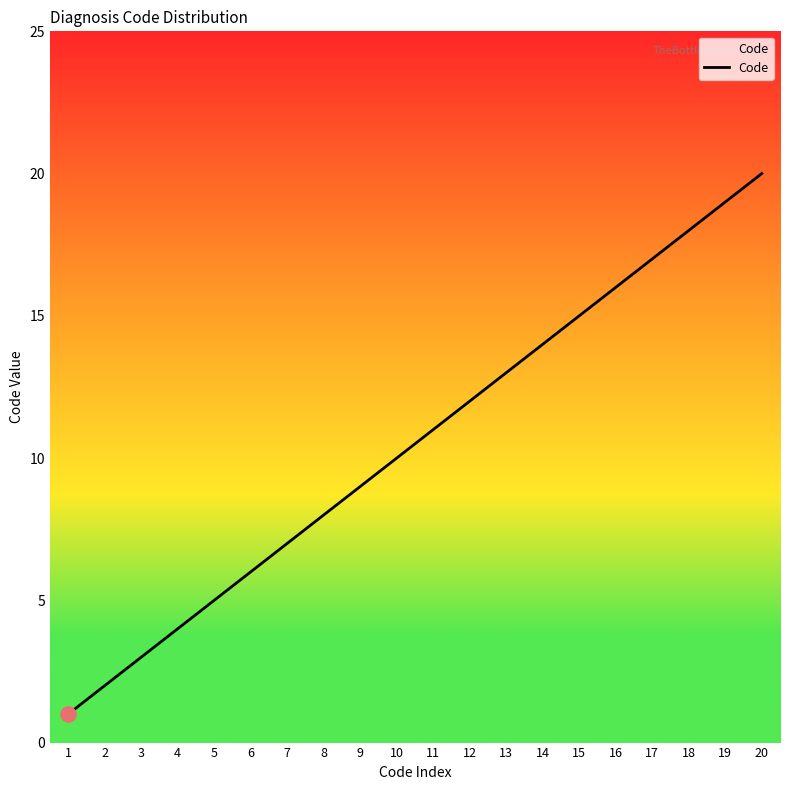

What is the smallest value displayed?

1.0